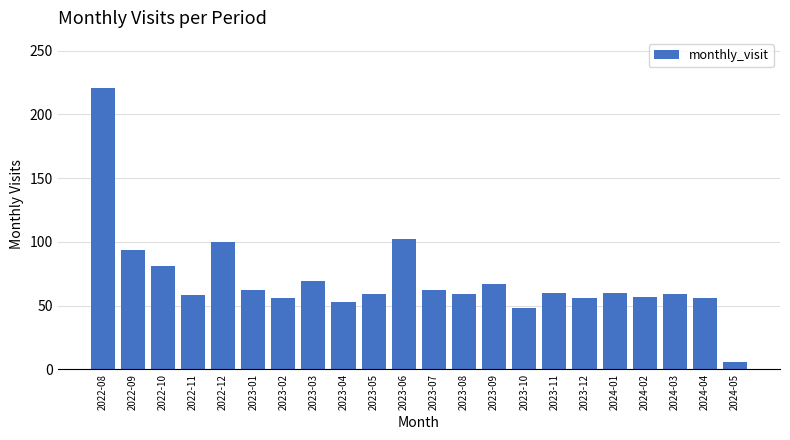

Does the chart contain any negative values?

No